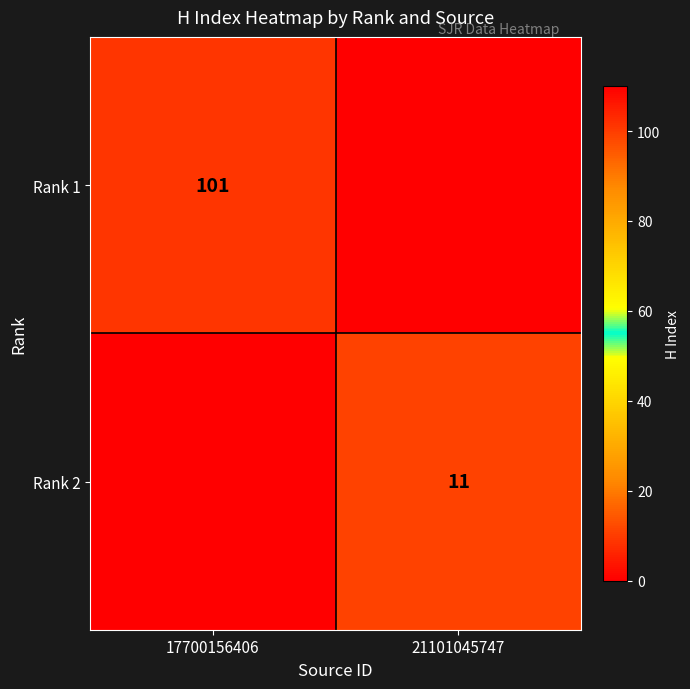

Is it true that Rank 2 equals 18 at 21101045747?

False